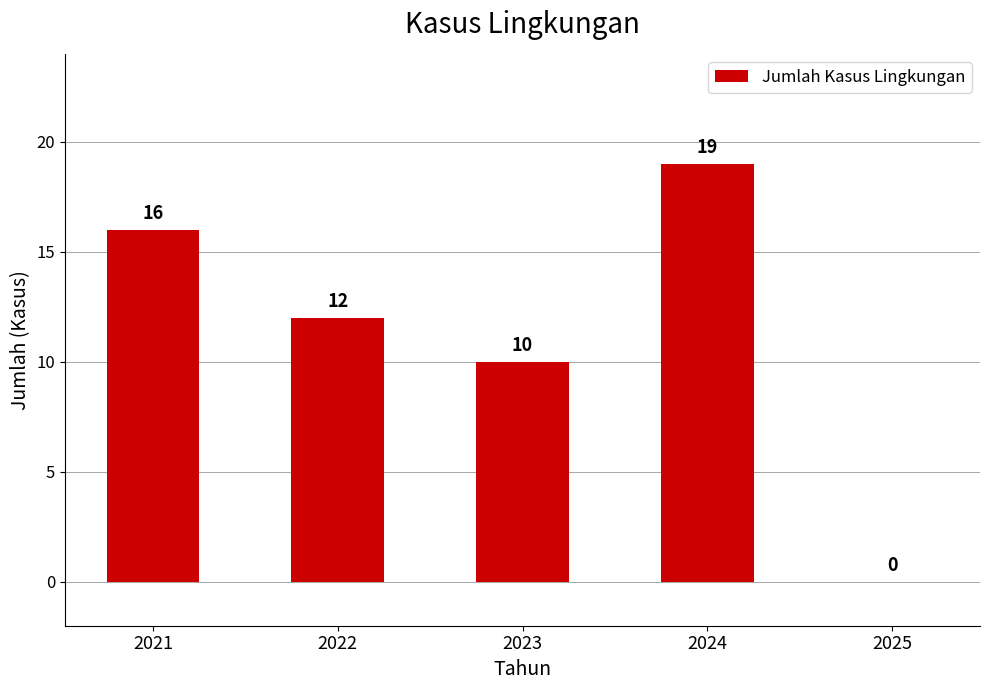

How many data points does each series have?

5